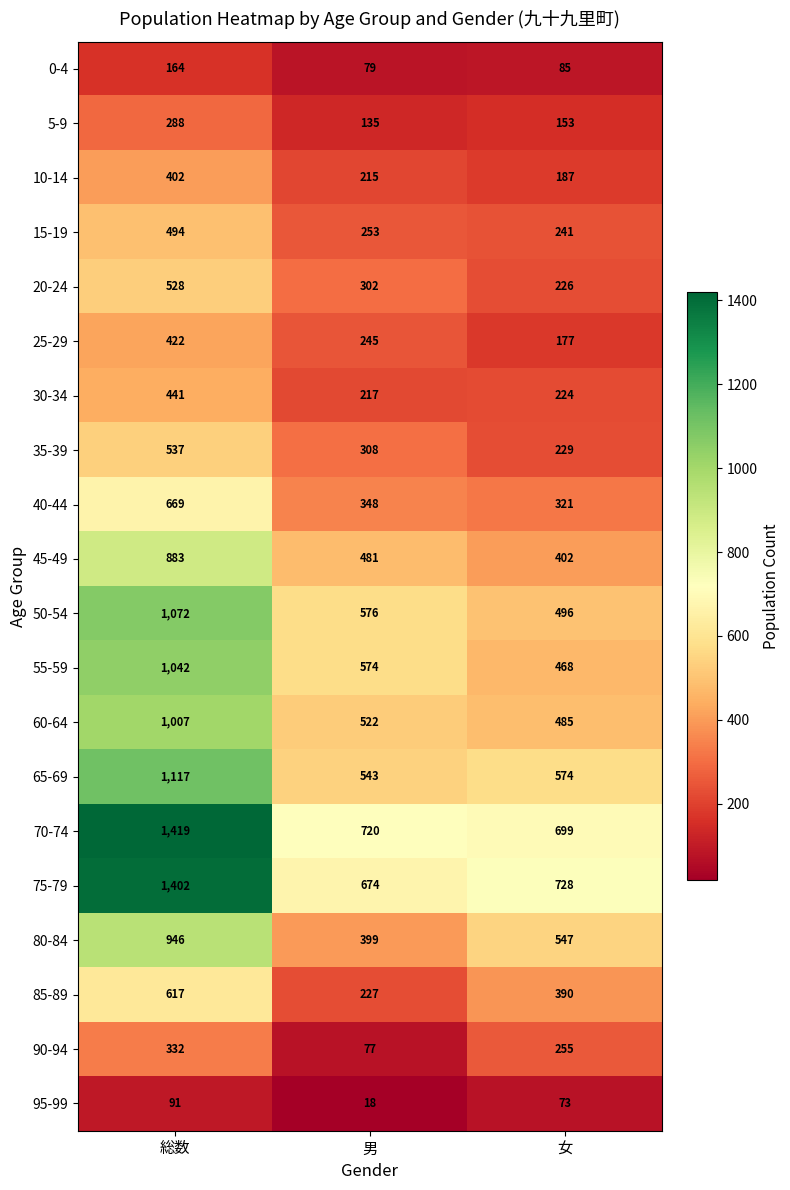

What is the sum of the 90-94 values at 総数 and 男?

409